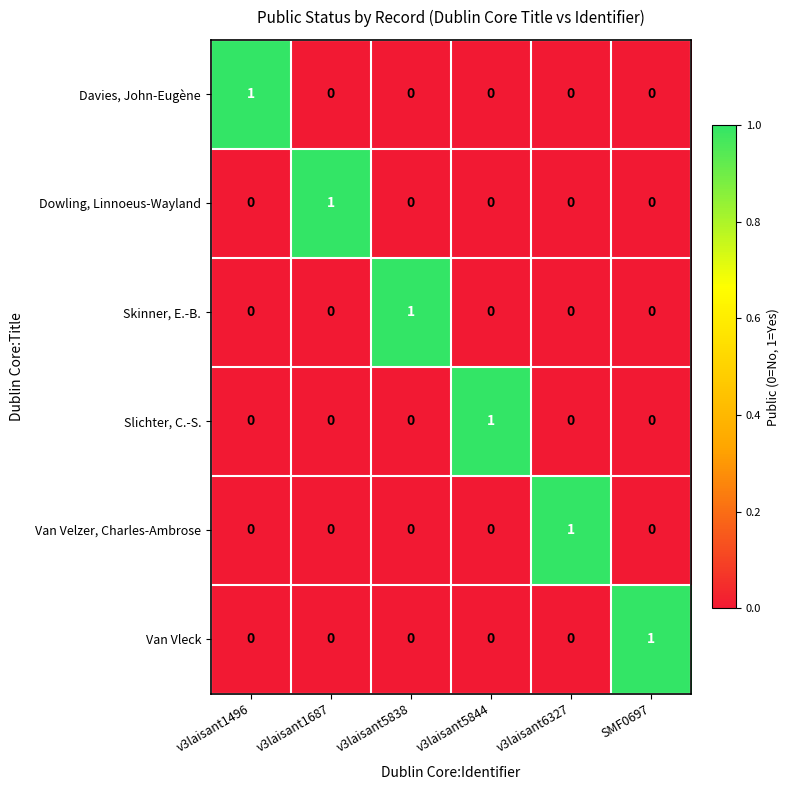

Count the Davies, John-Eugène values in the range 0 to 1.

6